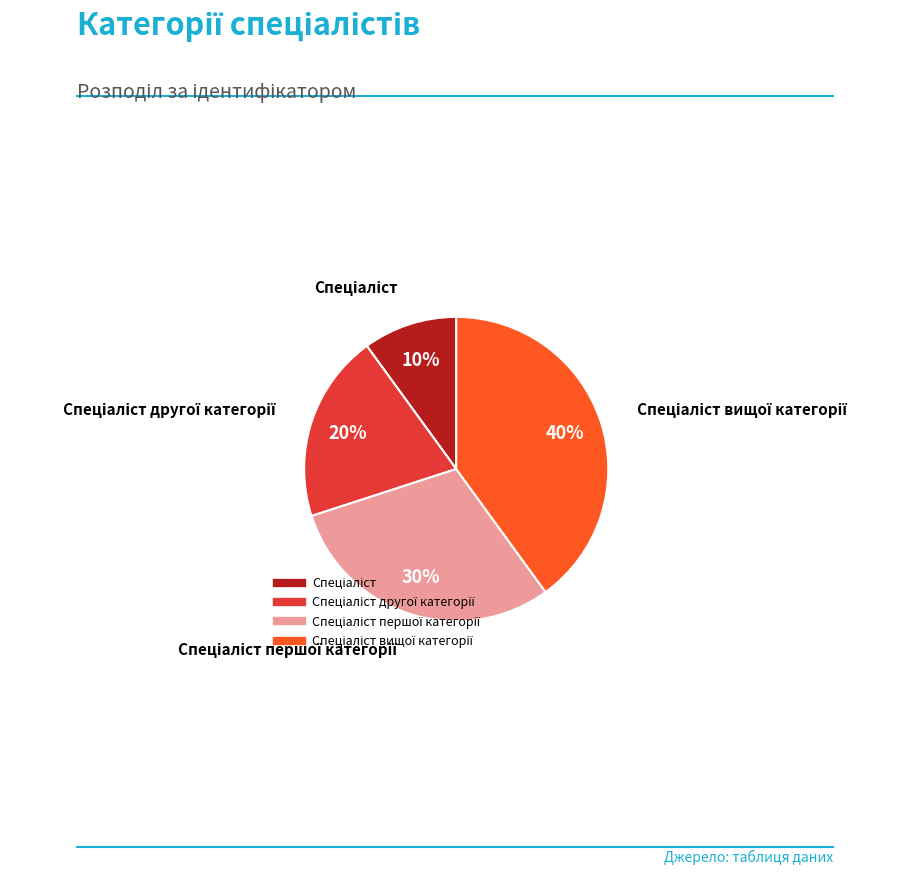

To the nearest percent, what is the average slice percentage?

25%